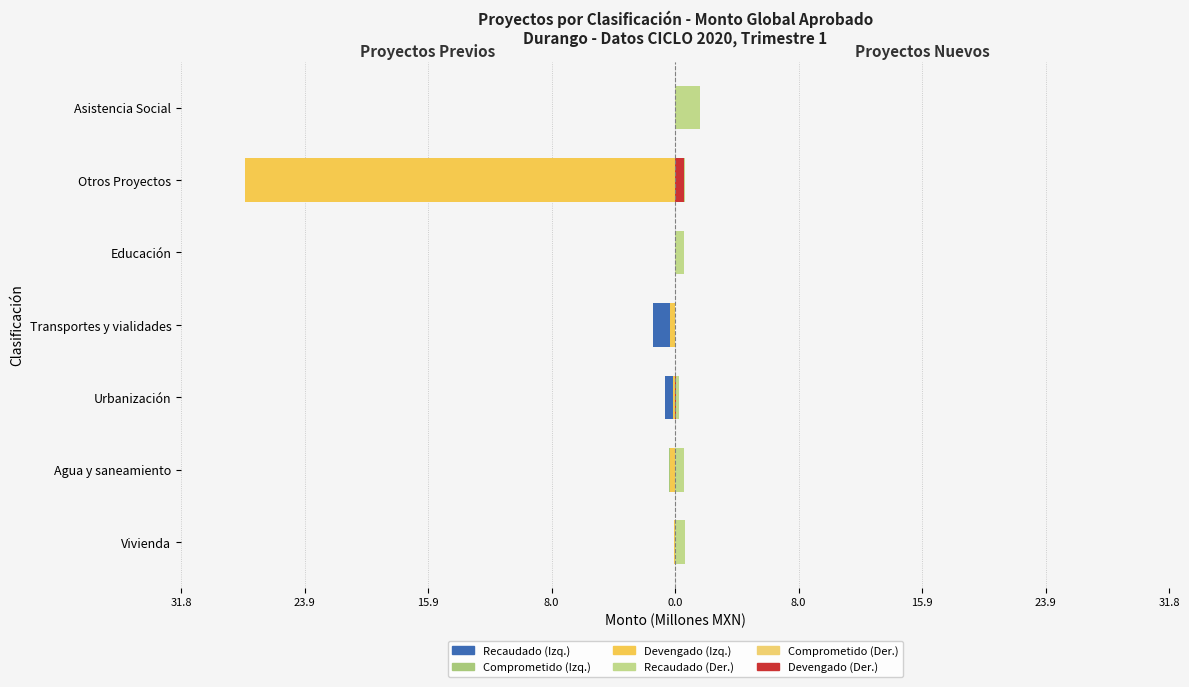

Is the value of Comprometido (Der.) at Transportes y vialidades greater than the value of Devengado (Der.) at Vivienda?

No